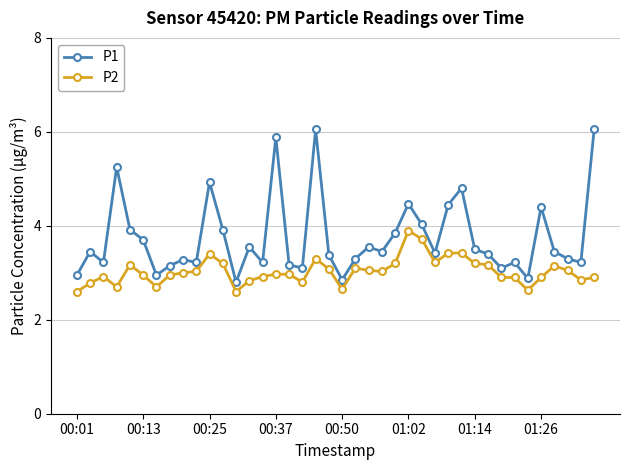

True or false: P2 and P1 intersect in this chart.

False